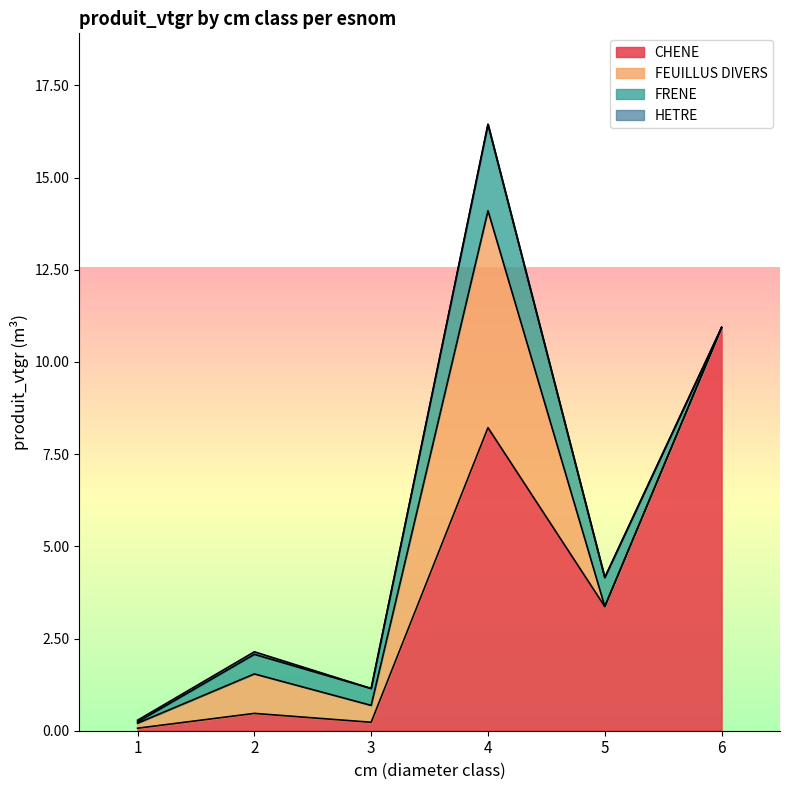

How many distinct data groups are displayed?

4